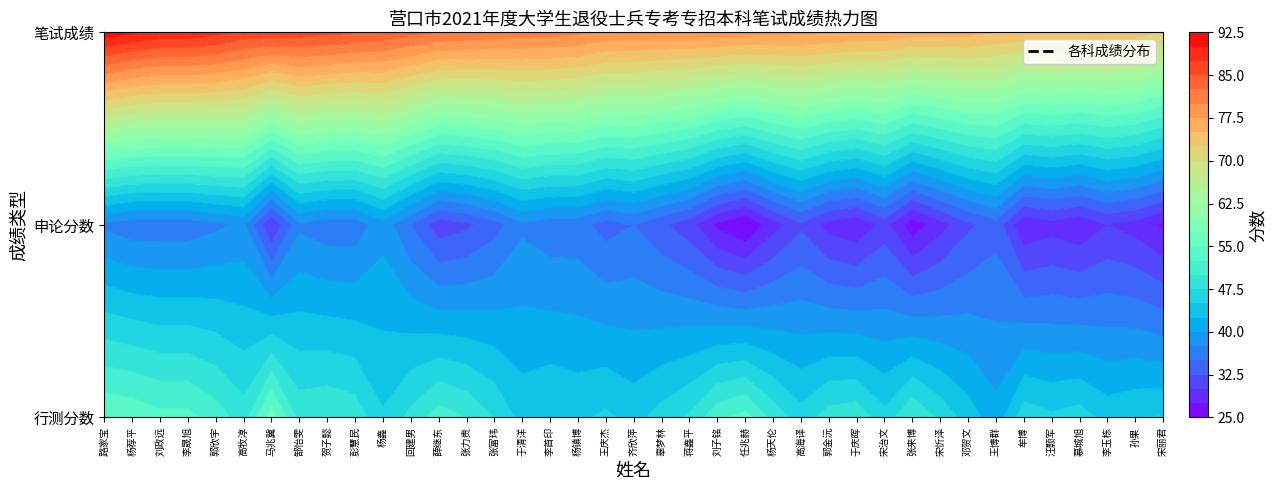

Where is 申论分数 nearest to the value 32?

13